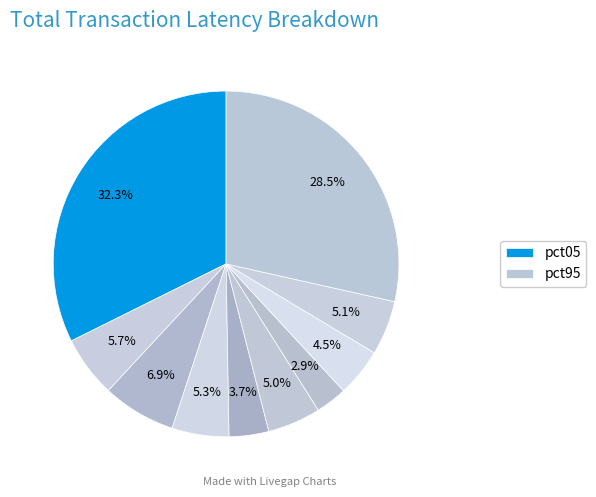

Count the number of slices in the pie.

10